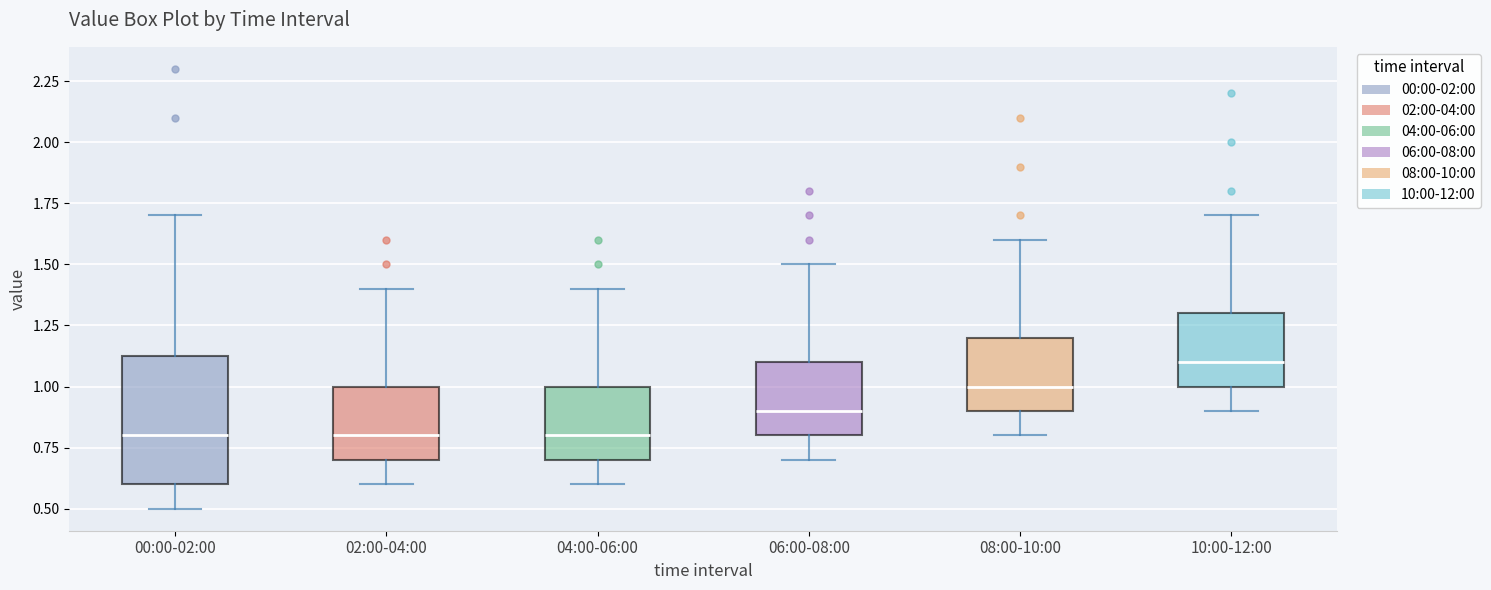

Which box is the tallest, from its lower edge to its upper edge?

00:00-02:00